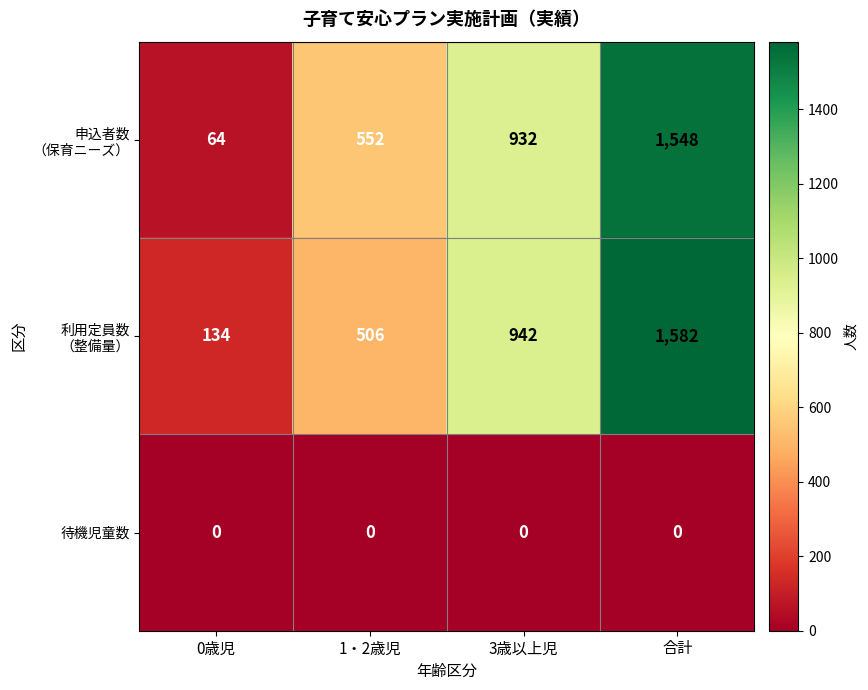

What is the spread (max minus min) of values at 3歳以上児?

942